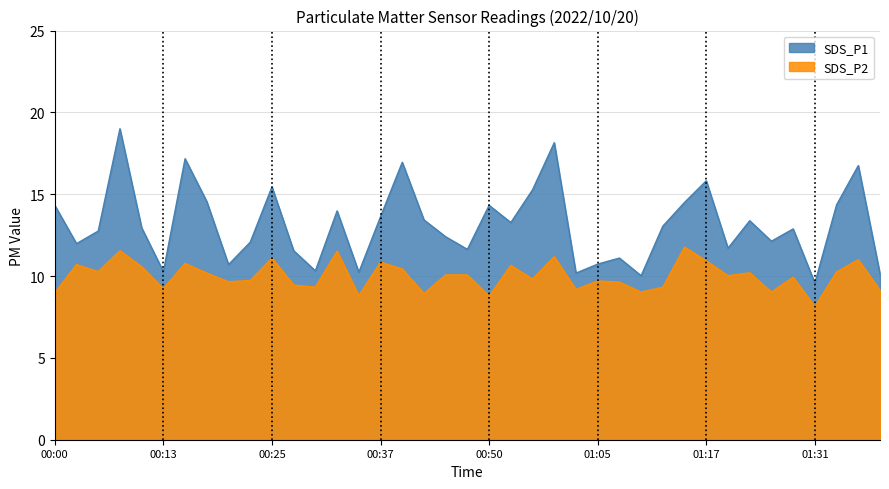

True or false: SDS_P2 and SDS_P1 intersect in this chart.

False